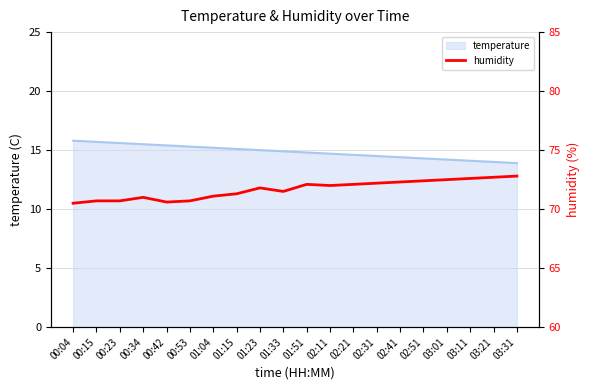

Where is the first local maximum?

00:34